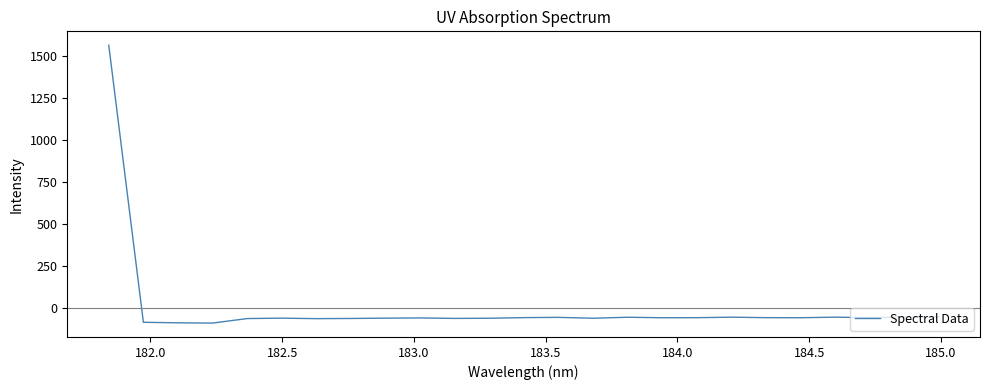

How many lines are shown in the chart?

1